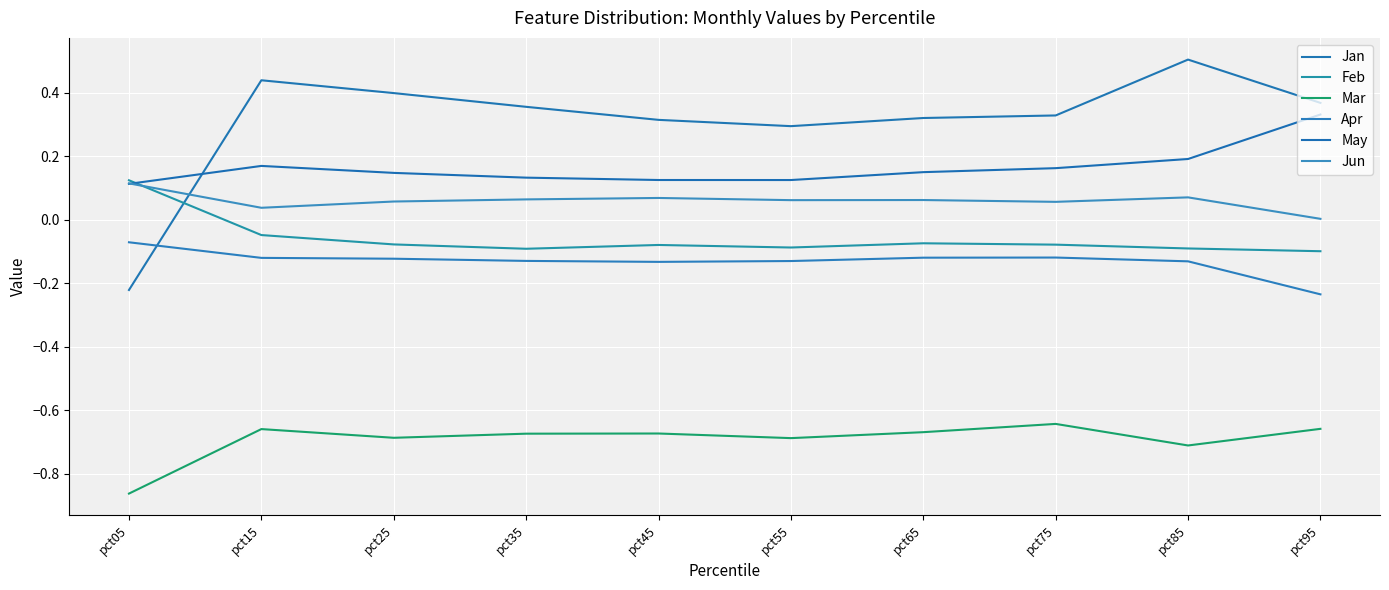

What is the difference between the second highest and minimum values in the Feb series?

0.1